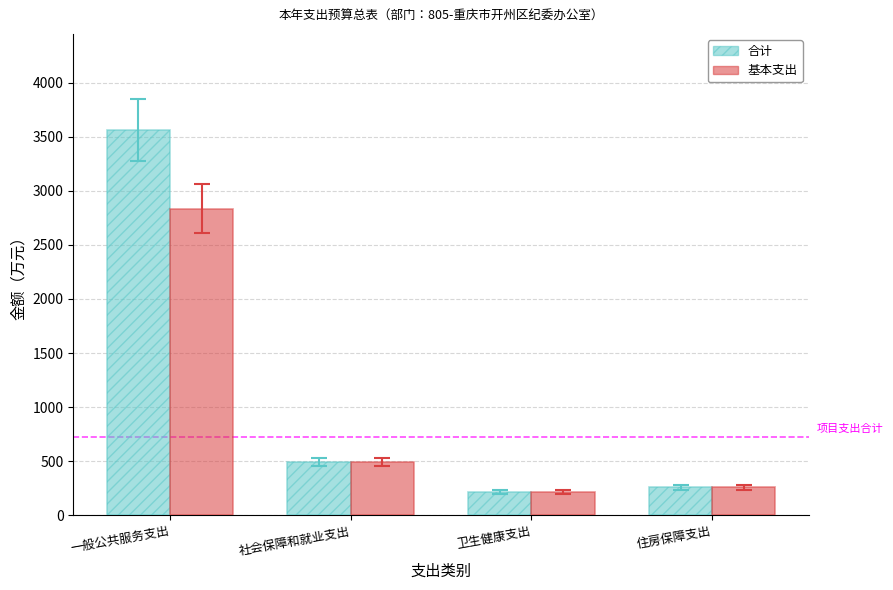

What is the difference between the maximum and minimum values in the 基本支出 series?

2620.2